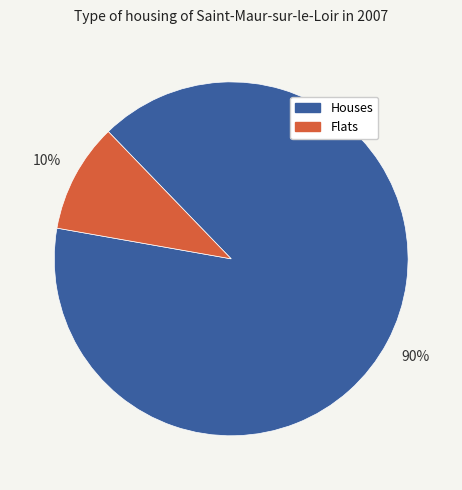

To the nearest percent, what is the average slice percentage?

50%